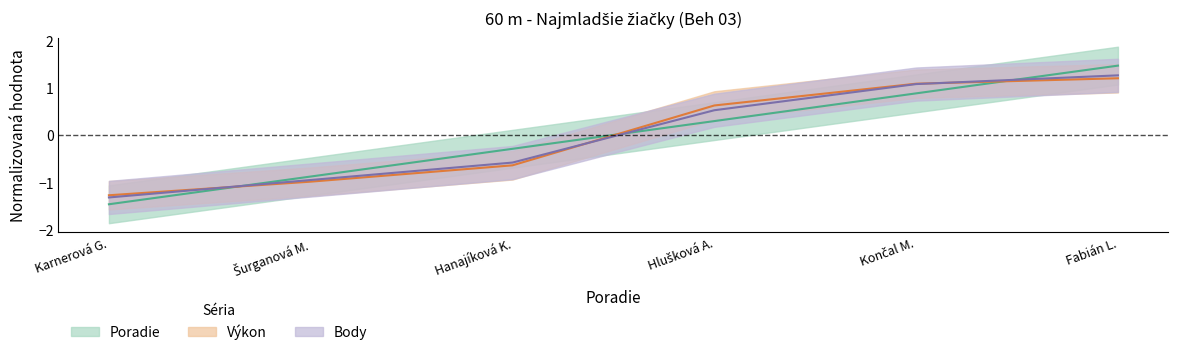

Does the chart have visible grid lines?

No